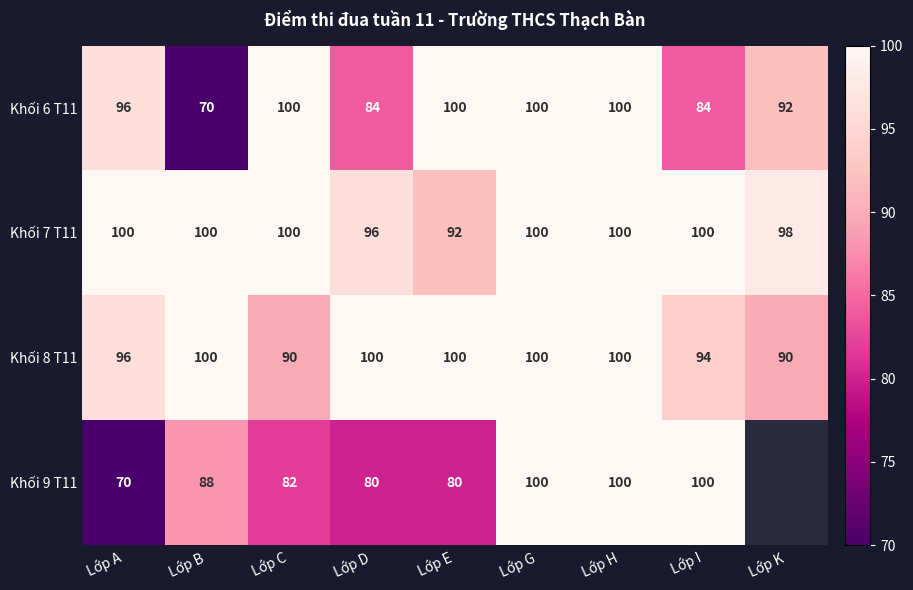

What is the average value of the Khối 8 T11 series?

97